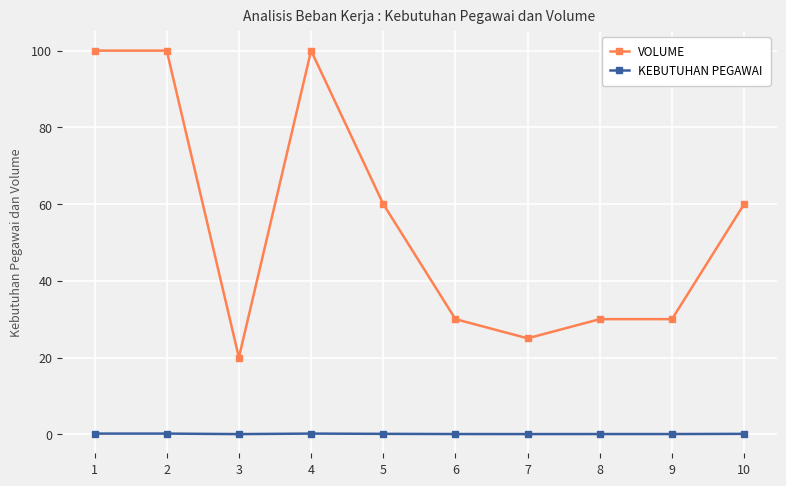

Rank the series by their average value, from lowest to highest.

KEBUTUHAN PEGAWAI, VOLUME